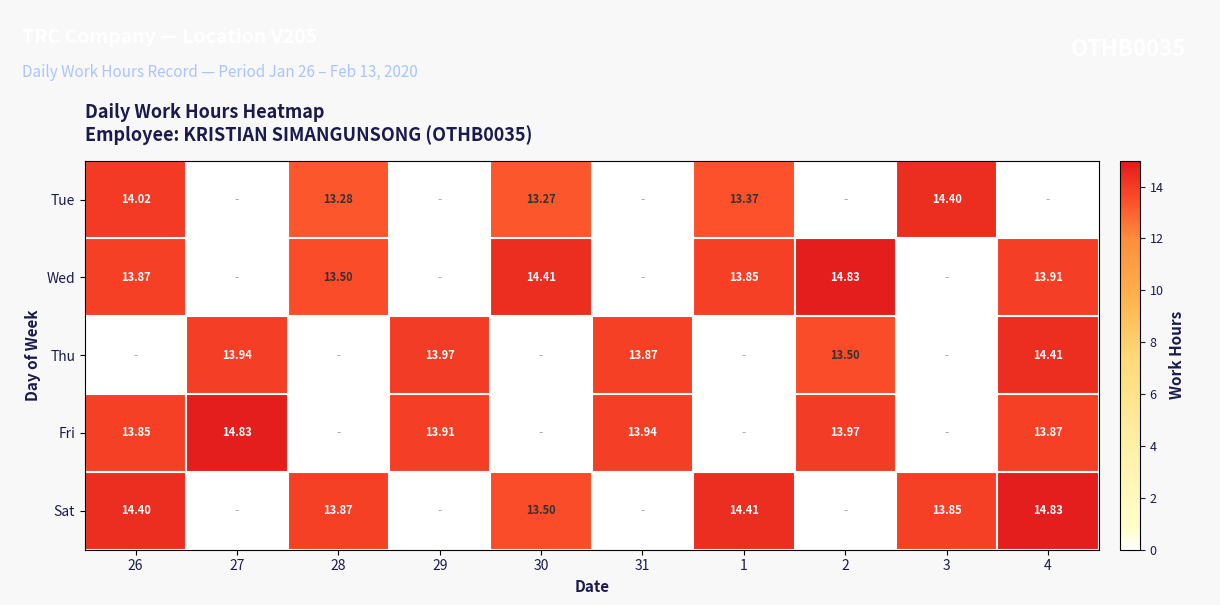

Is it true that Sat equals 13.8 at 3?

True